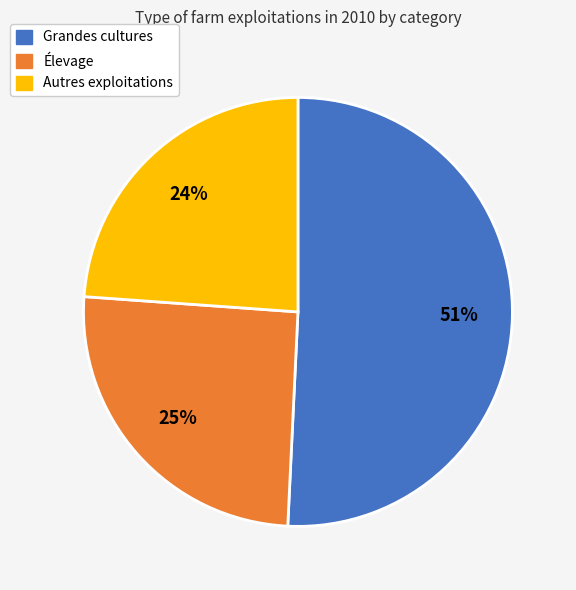

How many segments does this pie chart have?

3